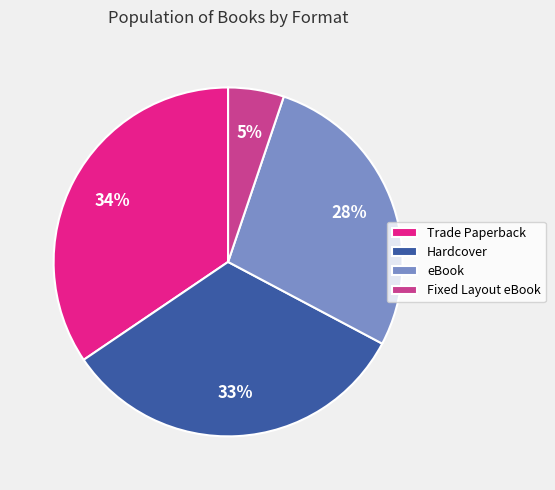

Is there any slice that represents more than half of the pie?

No